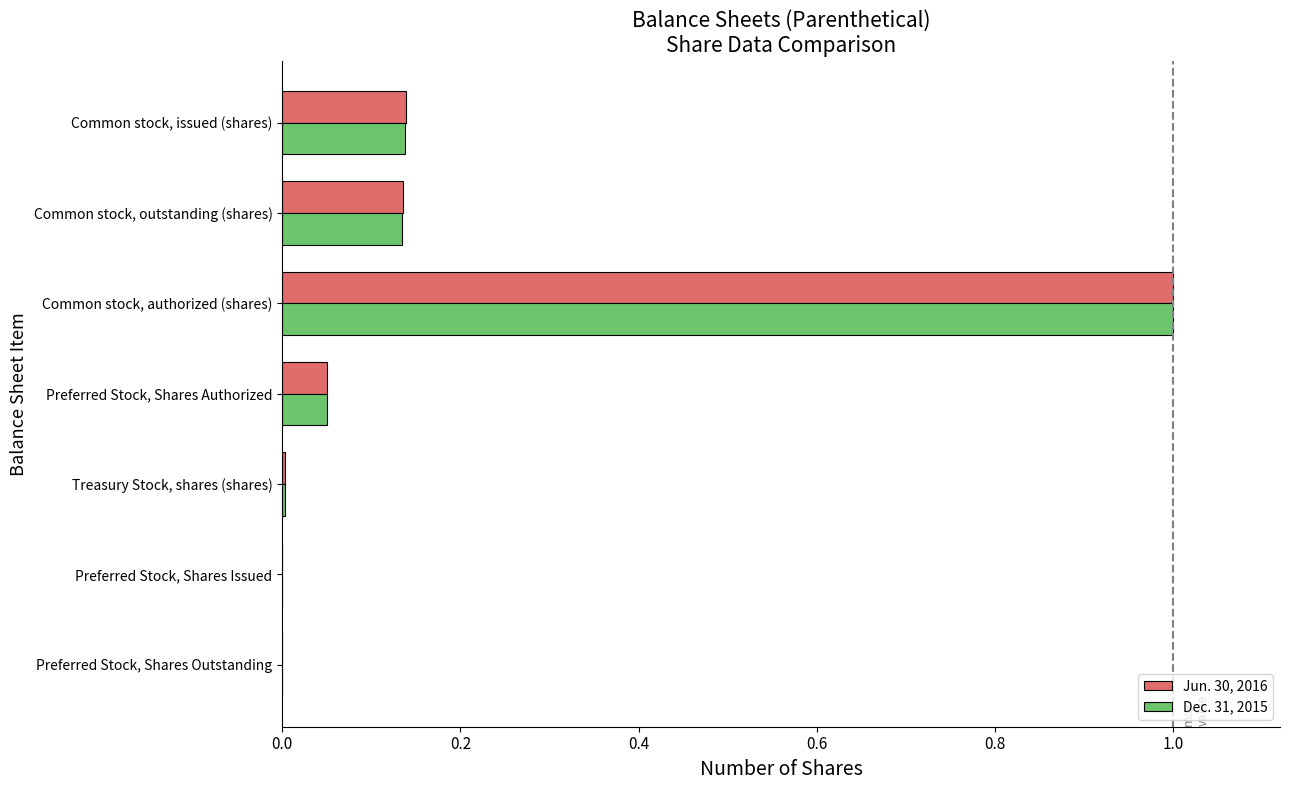

Is the value of Jun. 30, 2016 at Common stock, issued (shares) greater than the value of Dec. 31, 2015 at Preferred Stock, Shares Authorized?

Yes